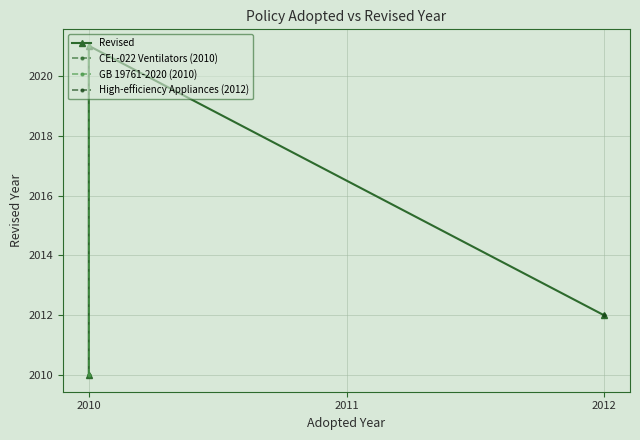

Is it true that the value at 2010 is 2744?

False